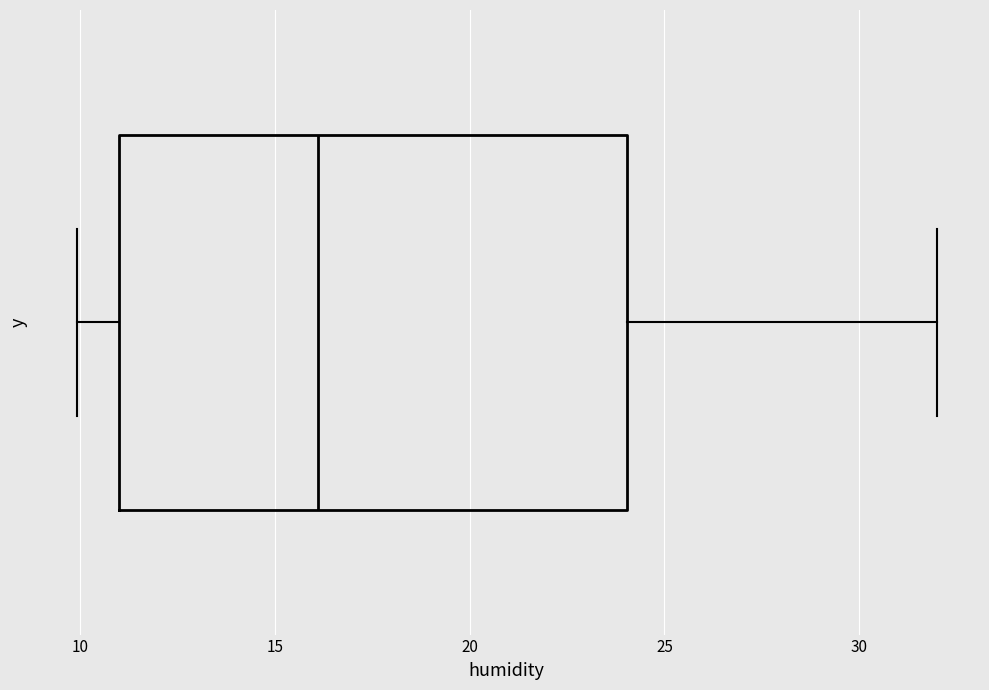

Transcribe this box plot: give where the median line is, the range the box spans, and where the two whiskers end, as read against the x-axis. The values are not printed on the chart, so give them approximately, as read against the axis.

median 16, box 11 to 24, whiskers 10 to 32